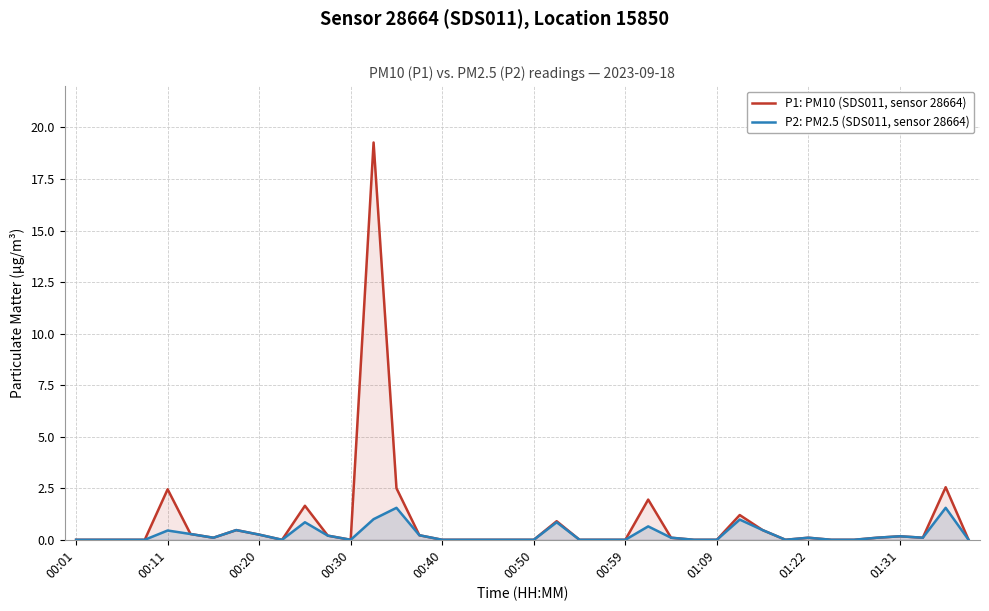

True or false: P2: PM2.5 (SDS011, sensor 28664) and P1: PM10 (SDS011, sensor 28664) cross at least once.

False